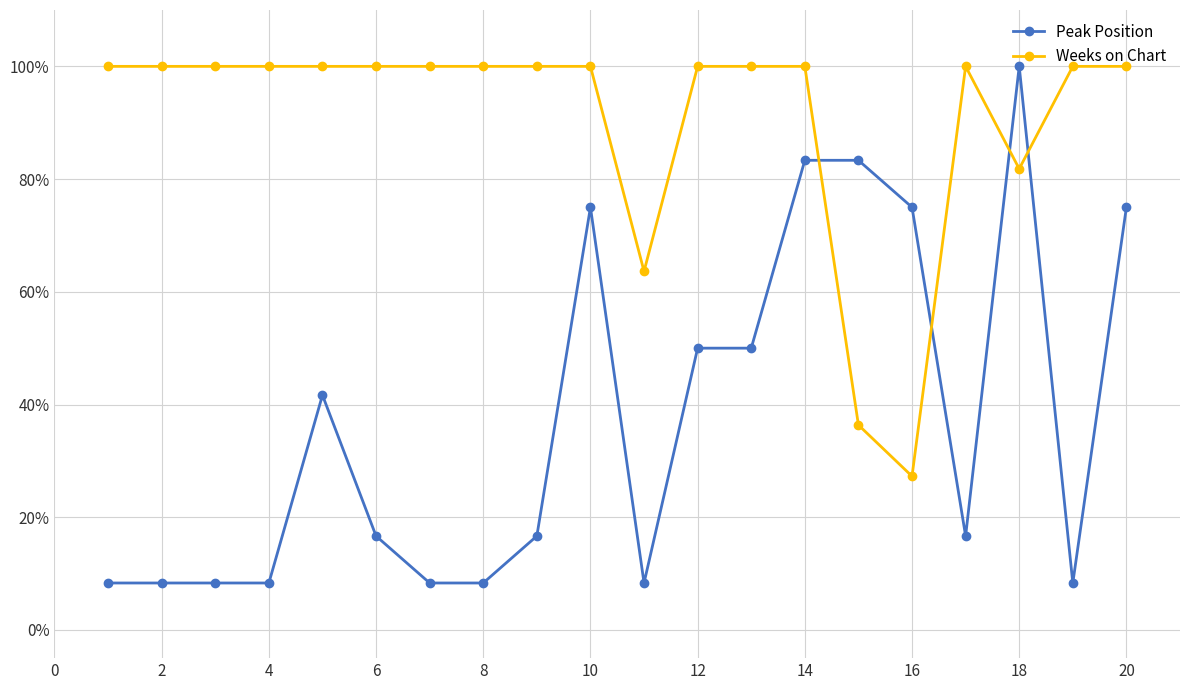

How many intersections are there between Weeks on Chart and Peak Position?

4